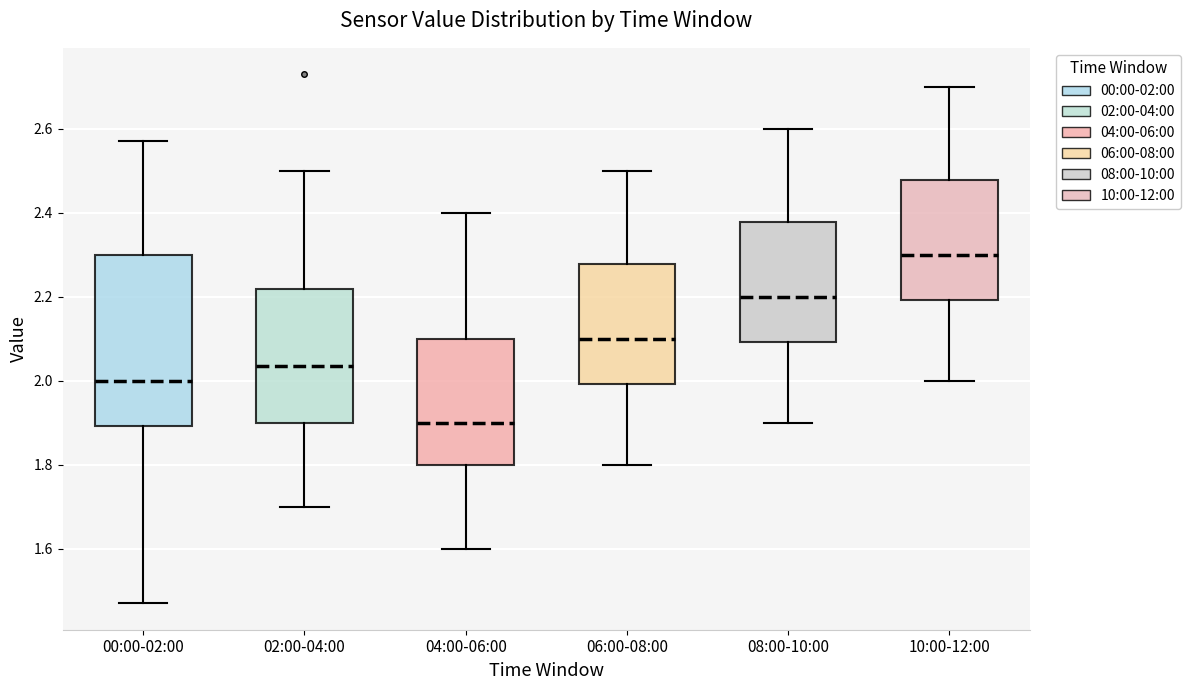

Reading left to right, transcribe this box plot: for each box, give where its median line is, the range the box spans, and where its two whiskers end, as read against the y-axis. The values are not printed on the chart, so give them approximately, as read against the axis.

00:00-02:00: median 2.00, box 1.90 to 2.30, whiskers 1.48 to 2.58
02:00-04:00: median 2.04, box 1.90 to 2.22, whiskers 1.70 to 2.50
04:00-06:00: median 1.90, box 1.80 to 2.10, whiskers 1.60 to 2.40
06:00-08:00: median 2.10, box 2.00 to 2.28, whiskers 1.80 to 2.50
08:00-10:00: median 2.20, box 2.10 to 2.38, whiskers 1.90 to 2.60
10:00-12:00: median 2.30, box 2.20 to 2.48, whiskers 2.00 to 2.70